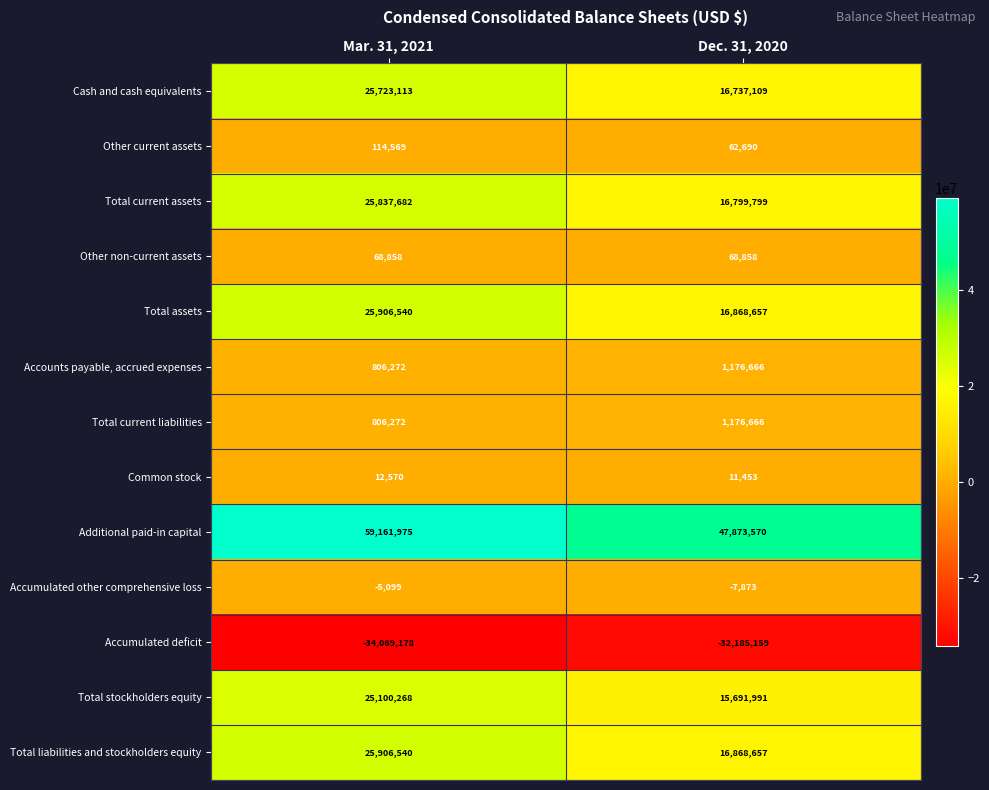

How many data points does each series have?

2